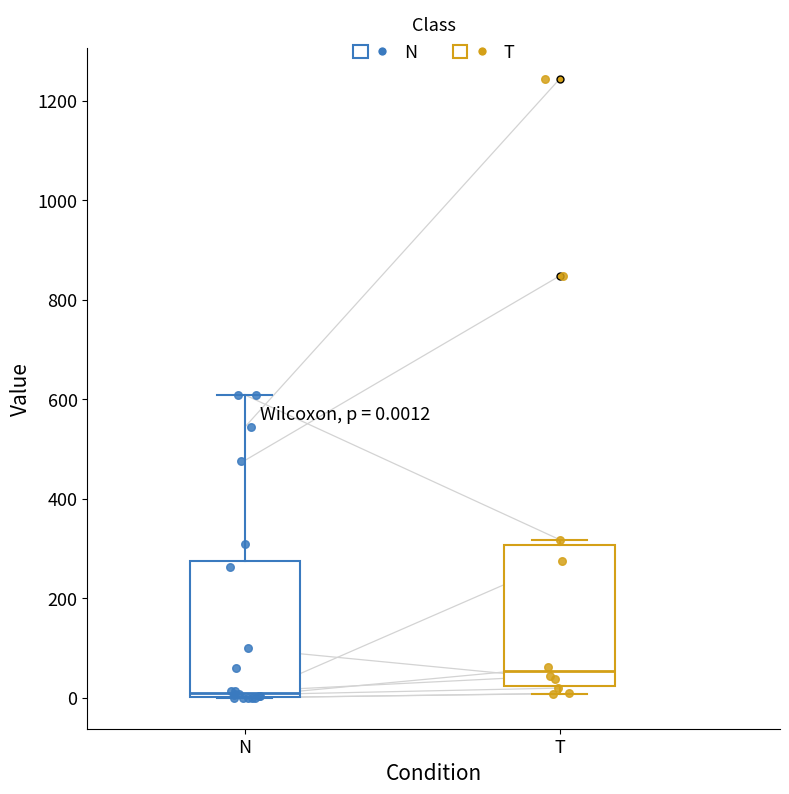

Which box's median line is the lowest?

N